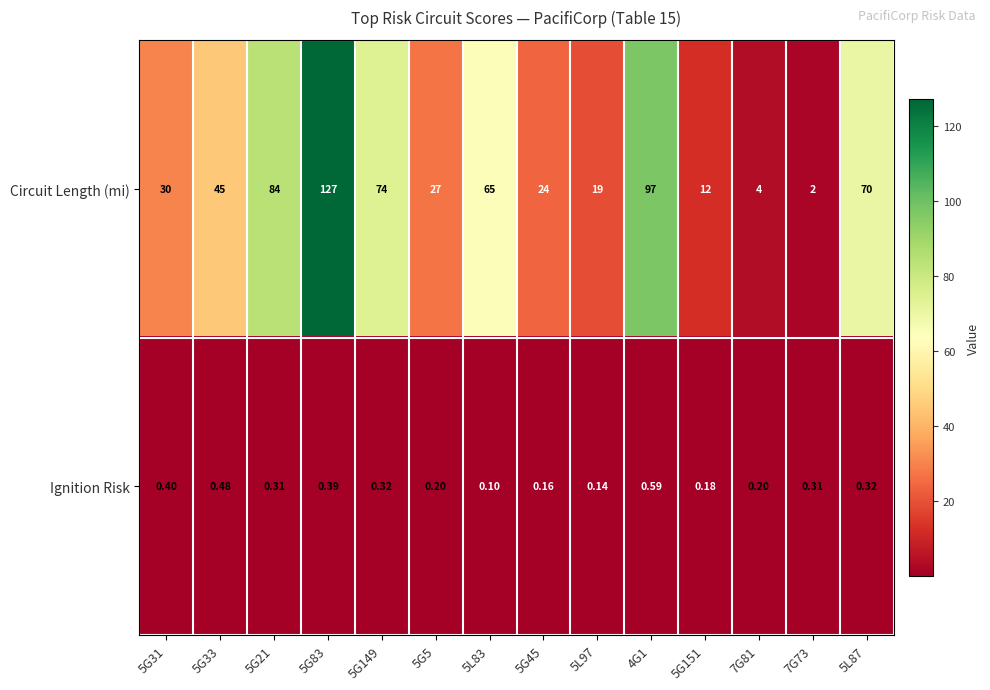

Which series has the largest range (max minus min)?

Circuit Length (mi)